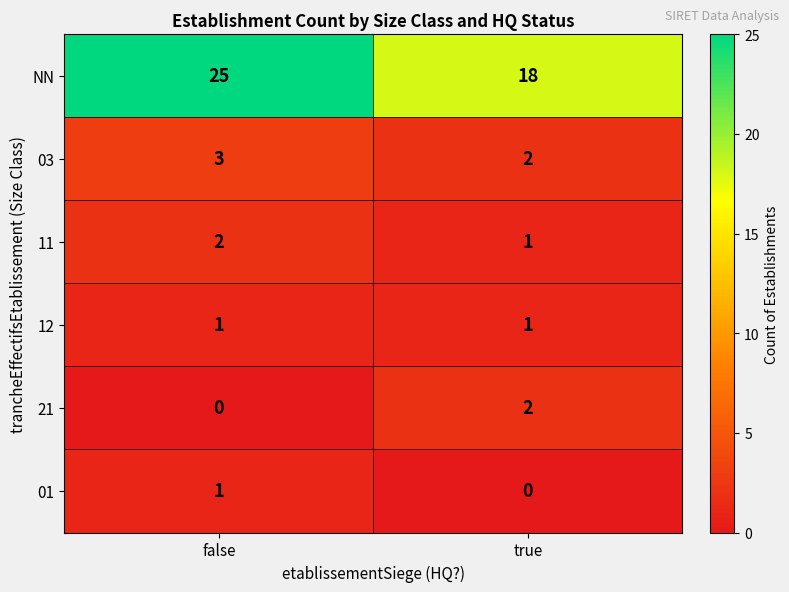

Where is 01 nearest to the value 0?

true